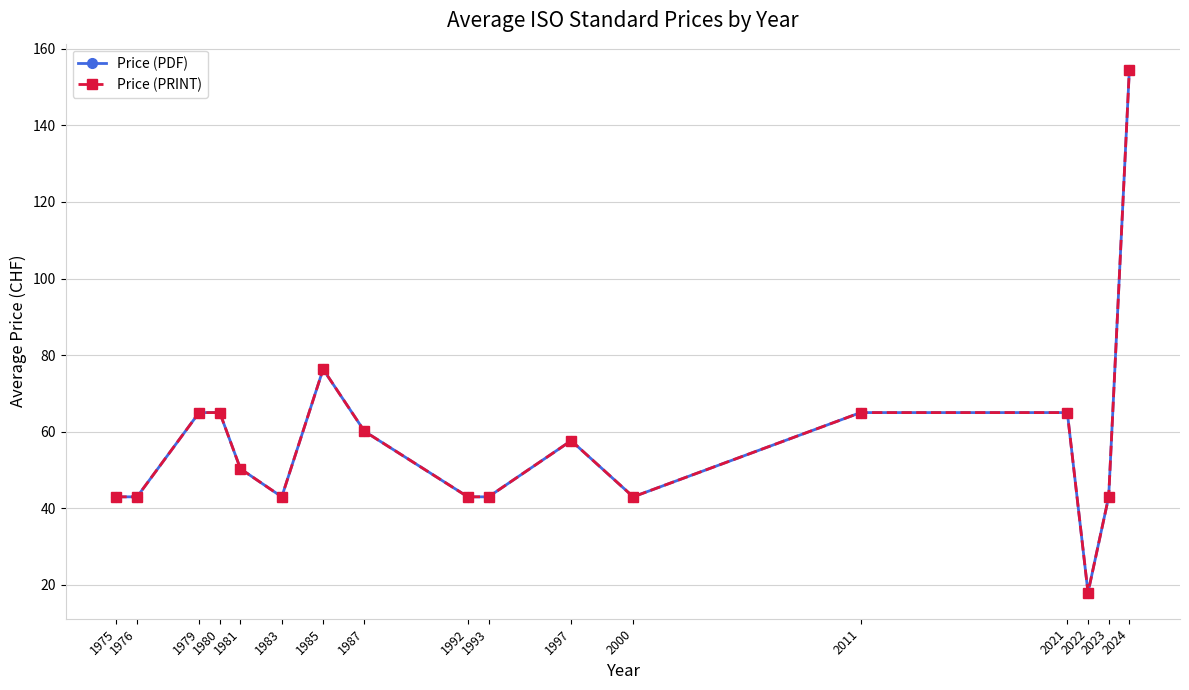

Reading right to left, extract all data points from this chart.

Price (PDF): 154.5	43.0	18.0	65.0	65.0	43.0	57.7	43.0	43.0	60.1	76.3	43.0	50.3	65.0	65.0	43.0	43.0
Price (PRINT): 154.5	43.0	18.0	65.0	65.0	43.0	57.7	43.0	43.0	60.1	76.3	43.0	50.3	65.0	65.0	43.0	43.0